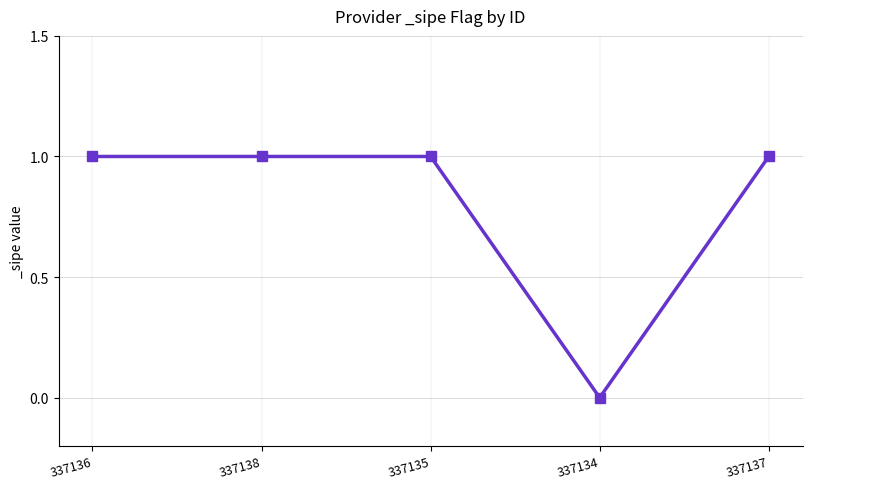

Count the number of categories in the chart.

5